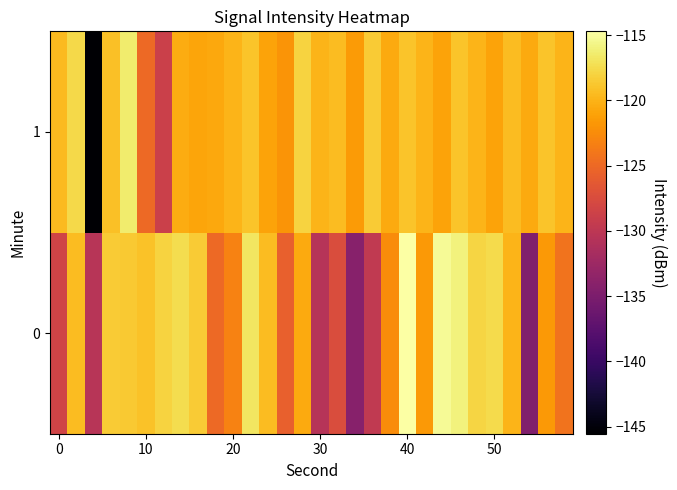

Reading left to right, extract all data points from this chart.

0: -128.3	-119.5	-130.5	-118.5	-118.6	-119.1	-118.0	-117.4	-118.5	-125.1	-123.2	-116.9	-119.5	-125.7	-120.5	-130.6	-127.4	-134.2	-129.8	-122.5	-114.7	-121.6	-115.2	-115.9	-117.9	-117.6	-119.9	-134.7	-121.6	-124.3
1: -119.6	-117.7	-145.6	-119.3	-116.5	-125.0	-128.9	-120.4	-120.9	-120.7	-120.0	-119.0	-121.0	-122.0	-118.0	-120.0	-119.5	-121.5	-118.5	-120.5	-119.0	-120.0	-121.0	-119.0	-120.0	-121.0	-119.5	-120.5	-119.0	-120.0